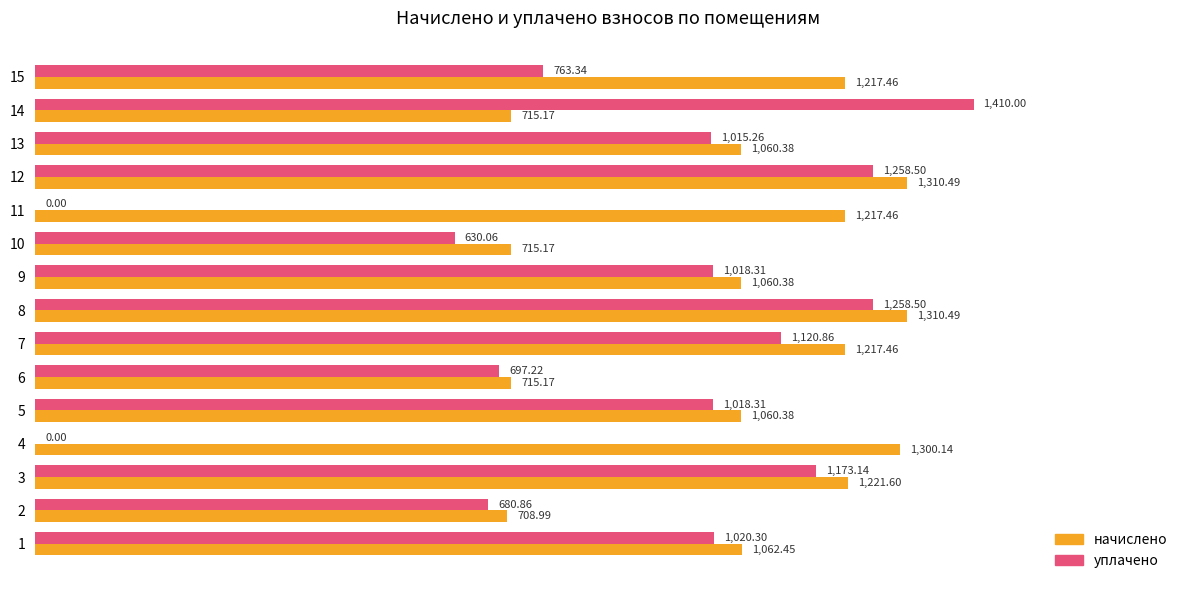

What is the sum of the начислено values at 5 and 3?

2282.0